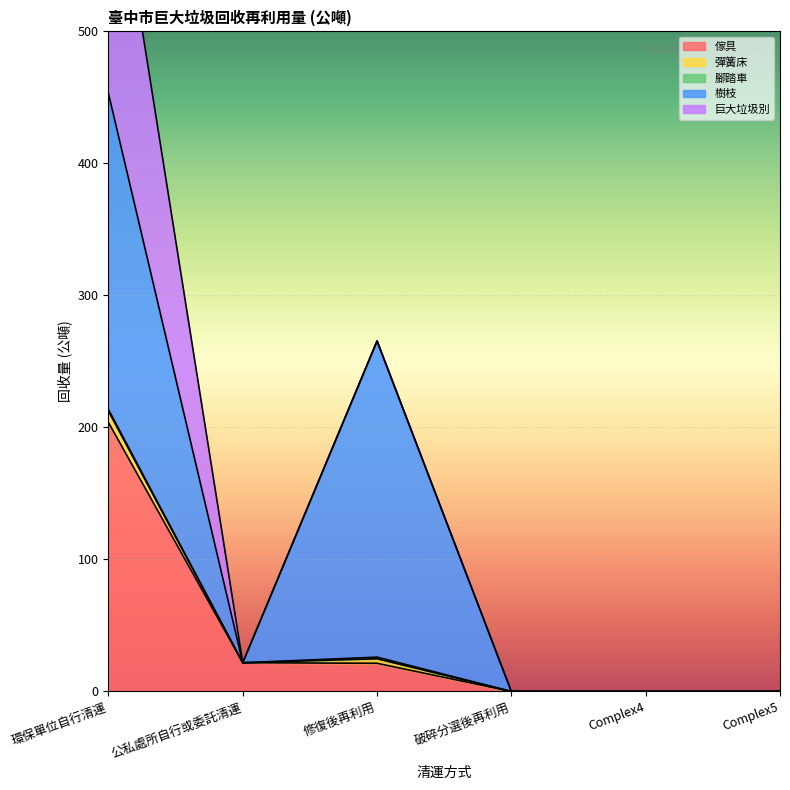

Does the chart display data point markers on the line(s)?

No